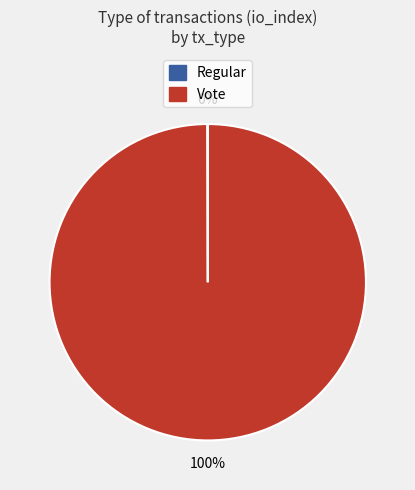

Is it true that Vote is 100% of the pie?

True